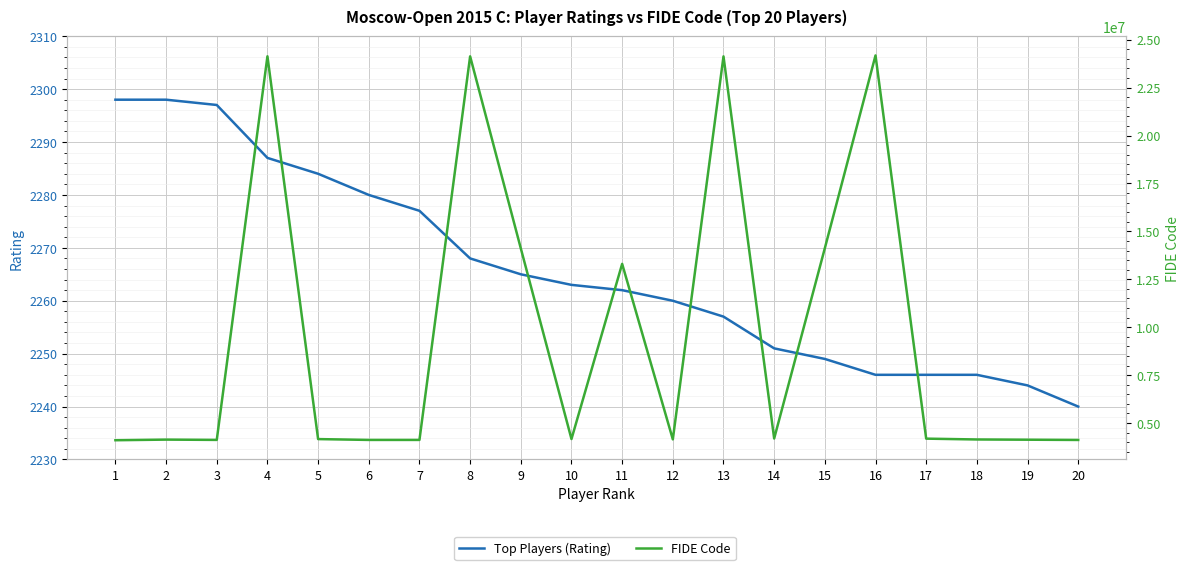

What is the total value across all series at 4?

24134079